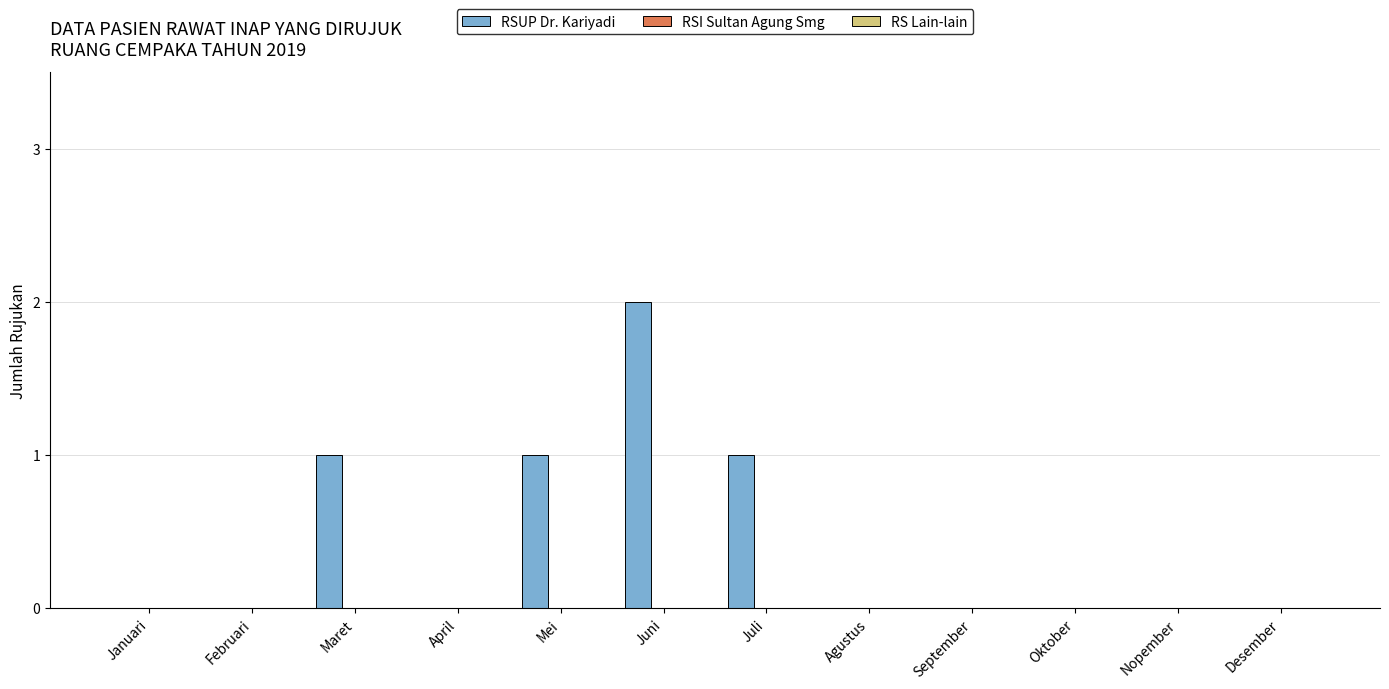

The chart shows a value of 0 at Nopember. True or false?

True